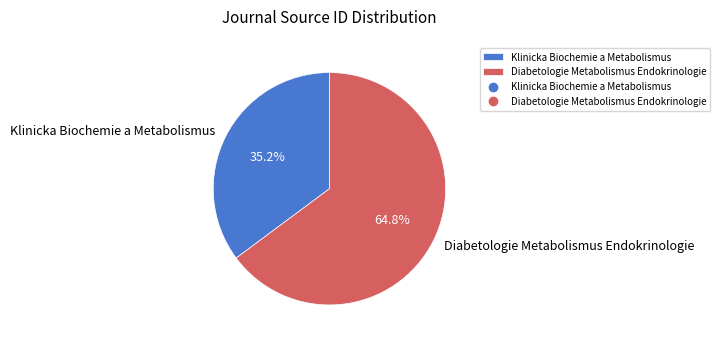

Which category has the biggest portion of the pie?

Diabetologie Metabolismus Endokrinologie